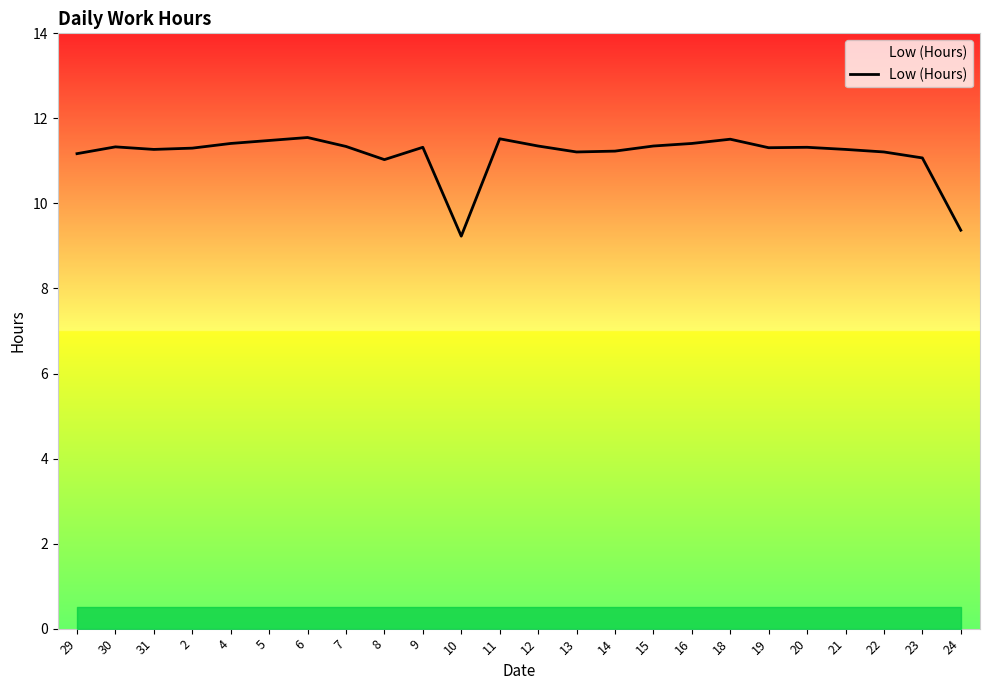

Is it true that the value at 14 is 11.2?

True